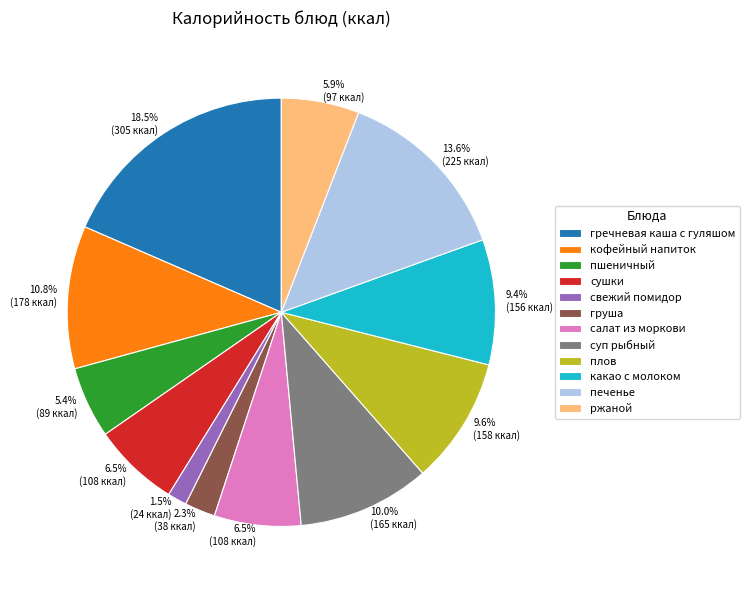

To the nearest percent, what is the combined percentage of сушки and пшеничный?

12%